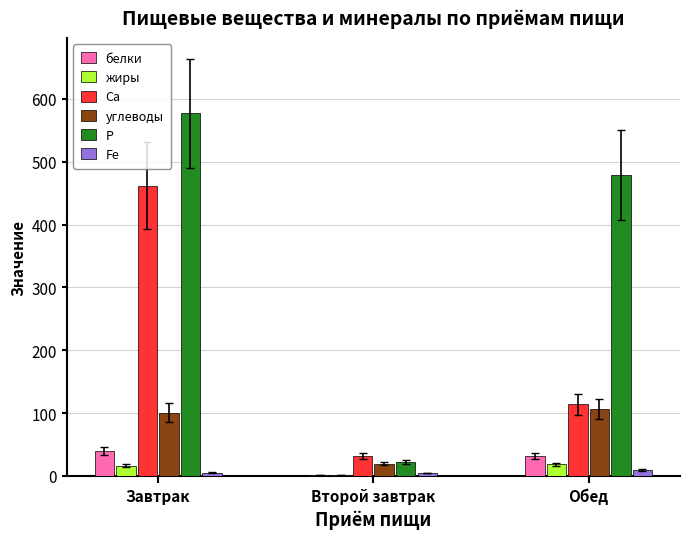

Which series has the largest total across all categories?

Р